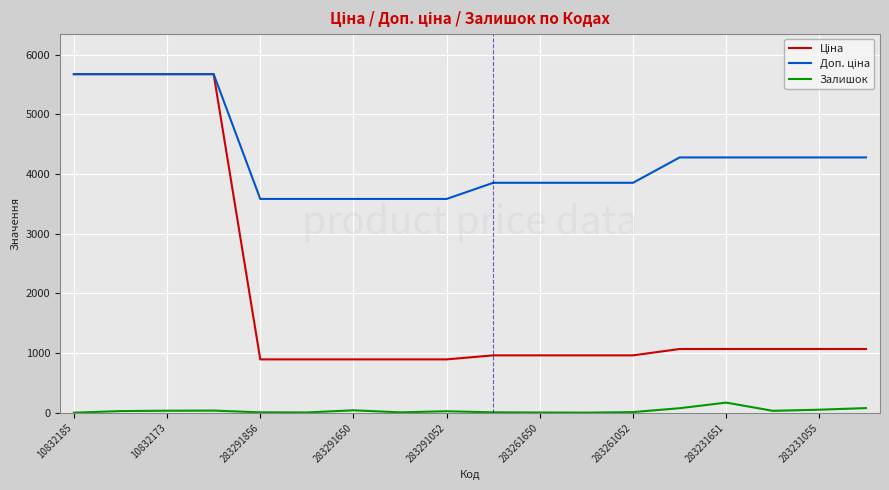

What is the maximum value for Залишок?

172.0